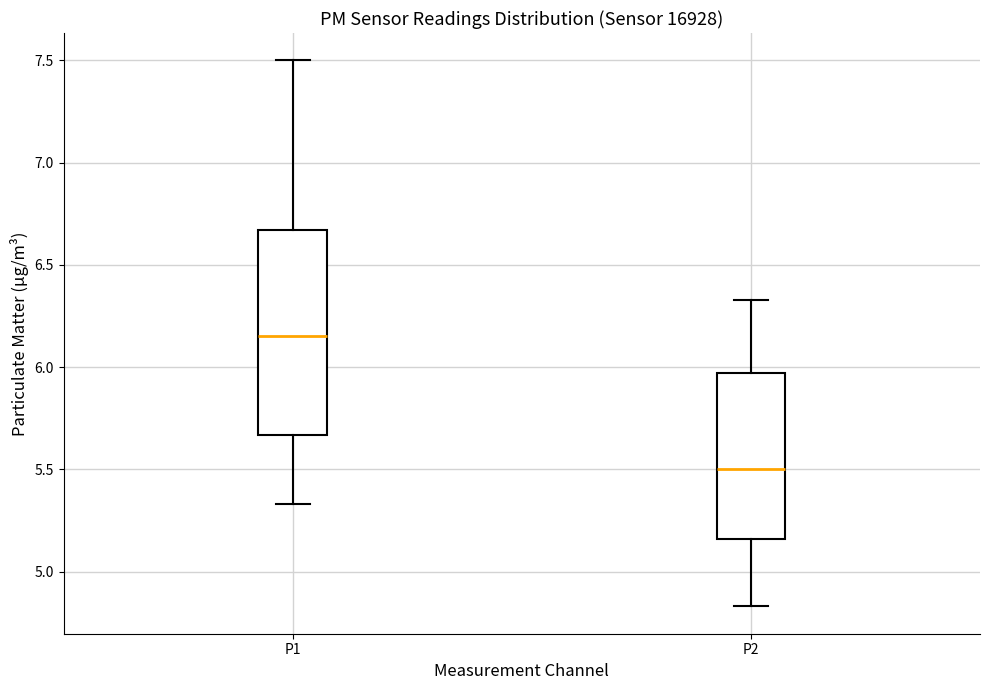

Reading left to right, transcribe this box plot: for each box, give where its median line is, the range the box spans, and where its two whiskers end, as read against the y-axis. The values are not printed on the chart, so give them approximately, as read against the axis.

P1: median 6.15, box 5.65 to 6.65, whiskers 5.35 to 7.50
P2: median 5.50, box 5.15 to 5.95, whiskers 4.85 to 6.35